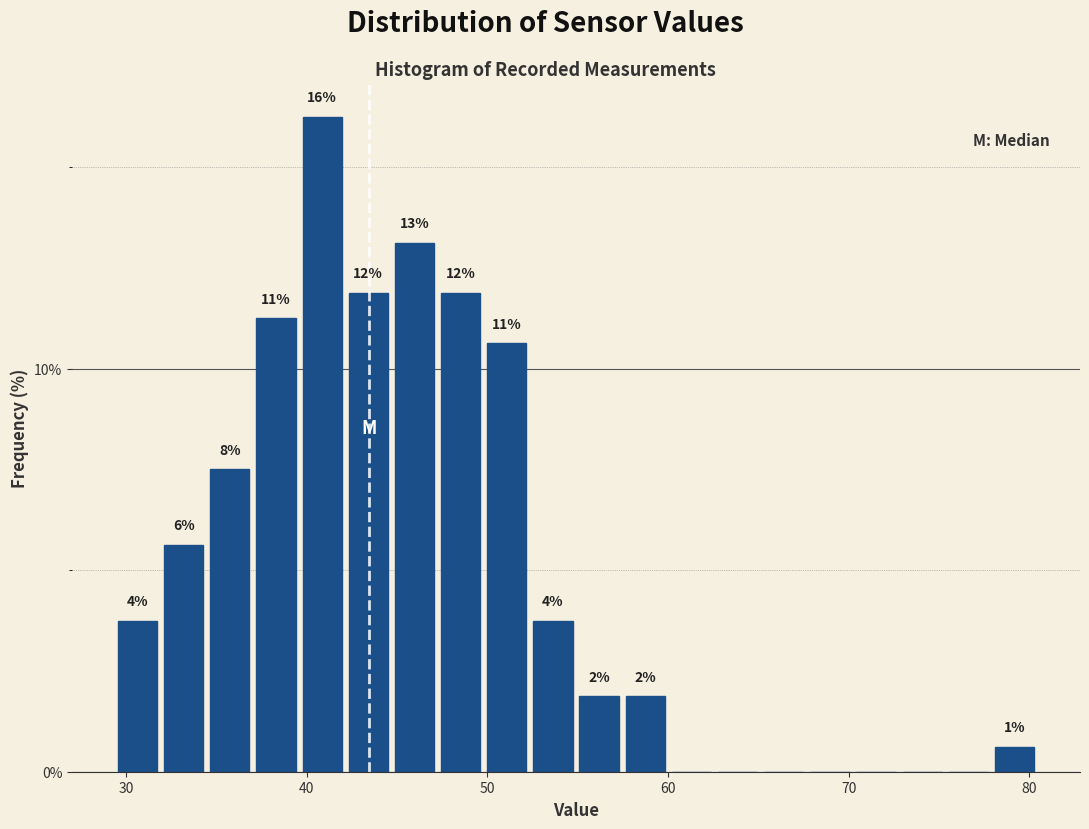

Around what value on the x-axis is the tallest bar? Give the approximate position of its centre, as read against the axis.

41